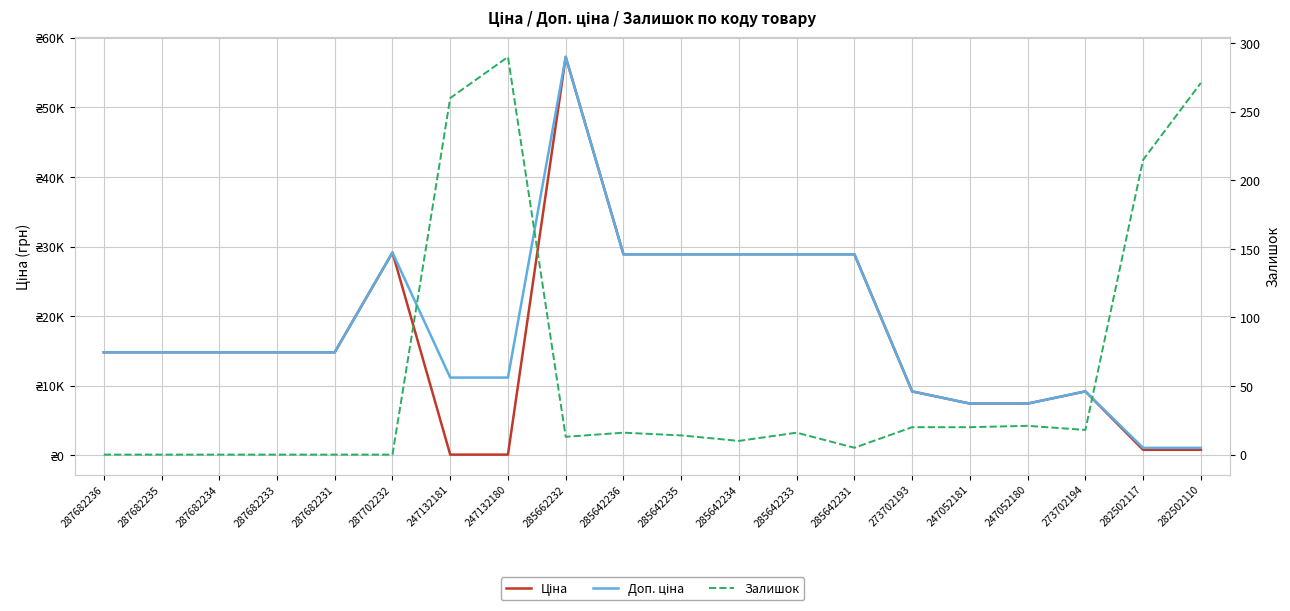

Reading left to right, transcribe all the data shown in this chart.

Ціна: 14817.6	14817.6	14817.6	14817.6	14817.6	29152.3	111.8	111.8	57258.0	28901.7	28901.7	28901.7	28901.7	28901.7	9196.3	7444.6	7444.6	9196.3	802.1	802.1
Доп. ціна: 14817.6	14817.6	14817.6	14817.6	14817.6	29152.3	11182.0	11182.0	57258.0	28901.7	28901.7	28901.7	28901.7	28901.7	9196.3	7444.6	7444.6	9196.3	1087.0	1087.0
Залишок: 0.0	0.0	0.0	0.0	0.0	0.0	260.0	290.0	13.0	16.0	14.0	10.0	16.0	5.0	20.0	20.0	21.0	18.0	215.0	271.0